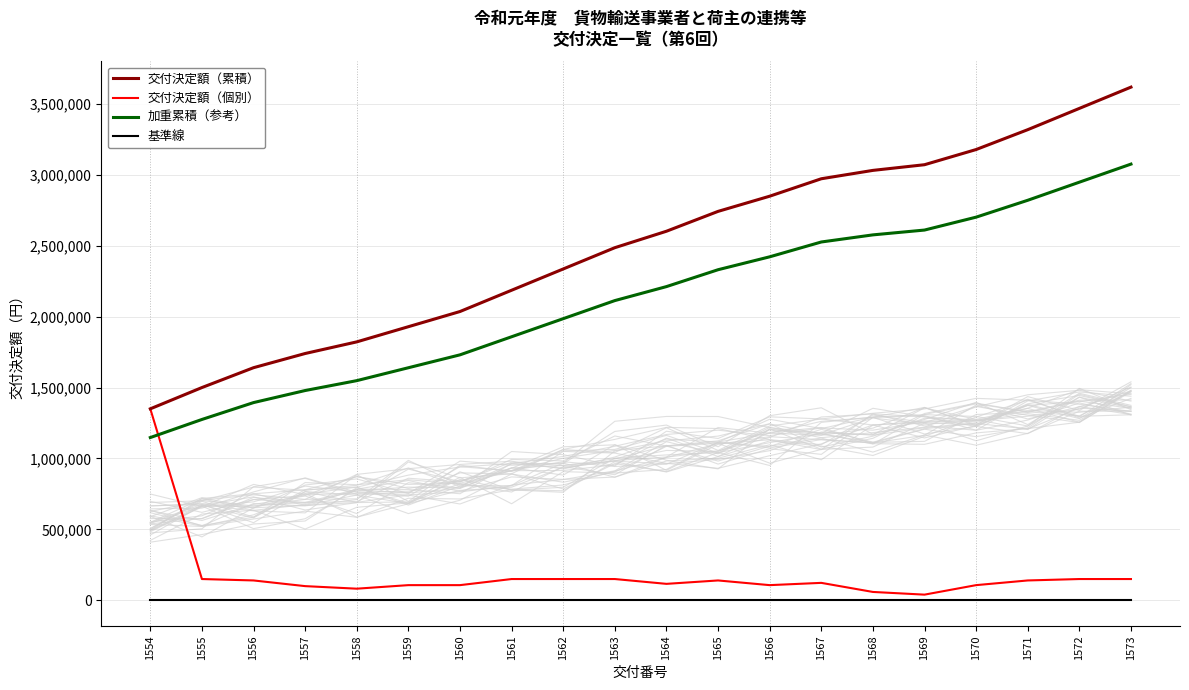

What is the average value of the 加重累積（参考） series?

2119645